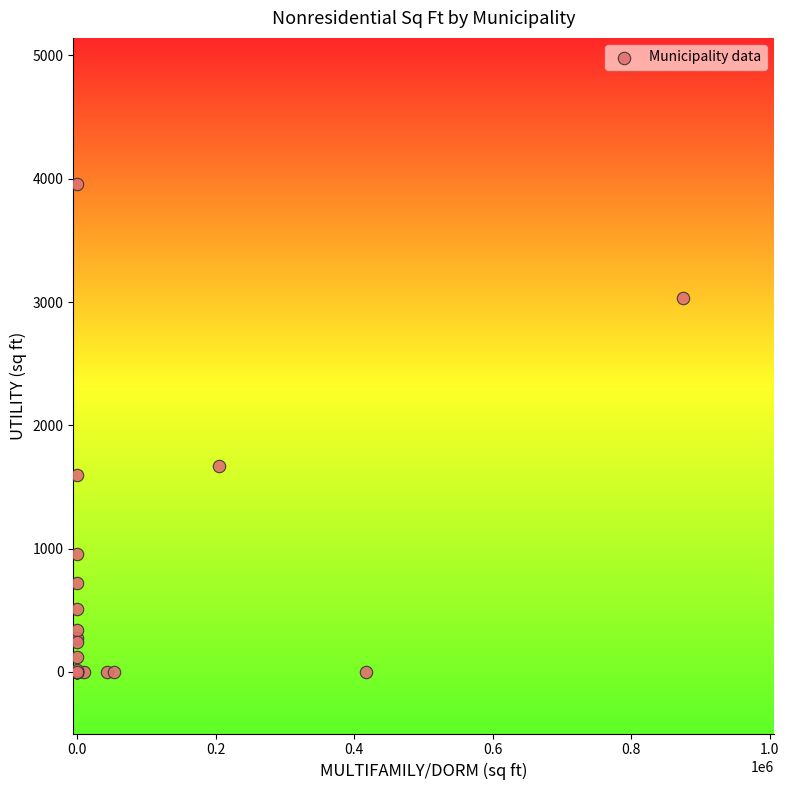

What Y value in the scatter plot is closest to 1978?

1672